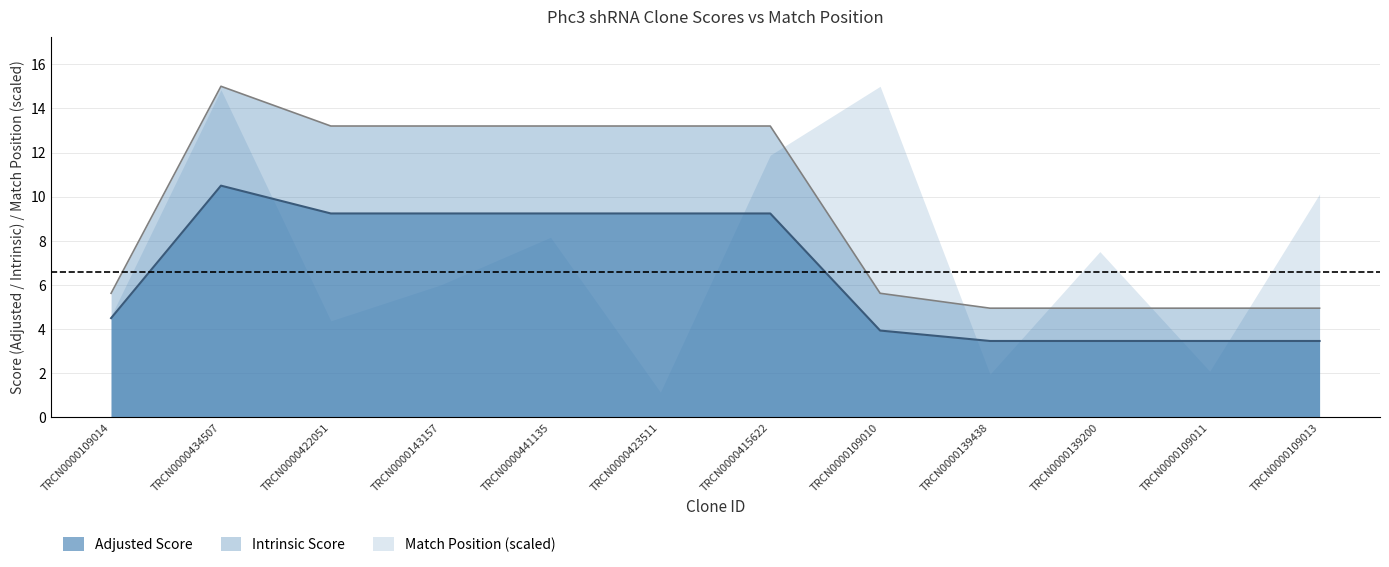

What is the value of the Intrinsic Score point at the 5th from the left?

13.2